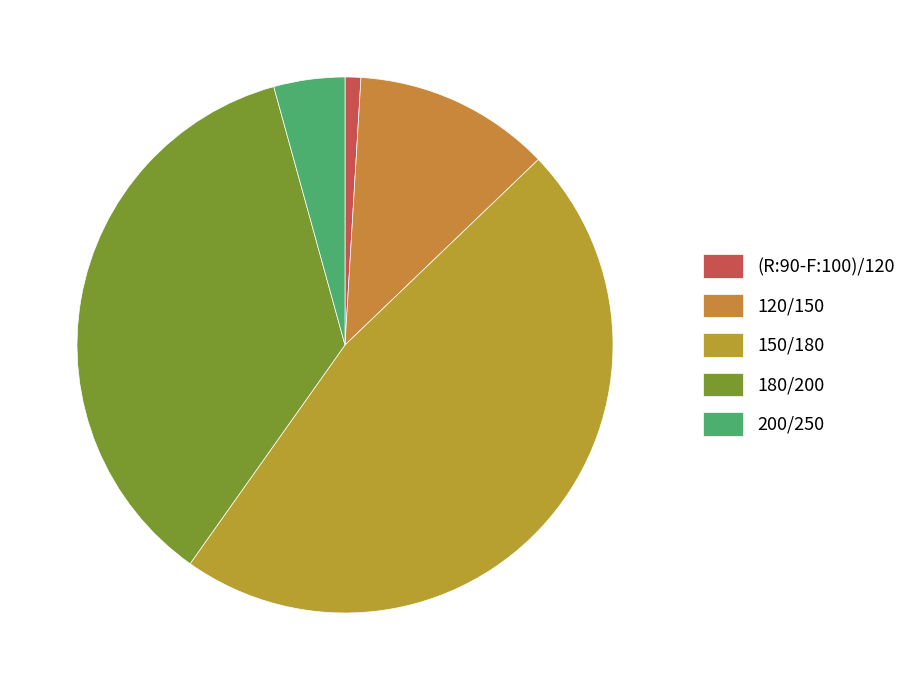

Between 180/200 and 200/250, which is larger?

180/200